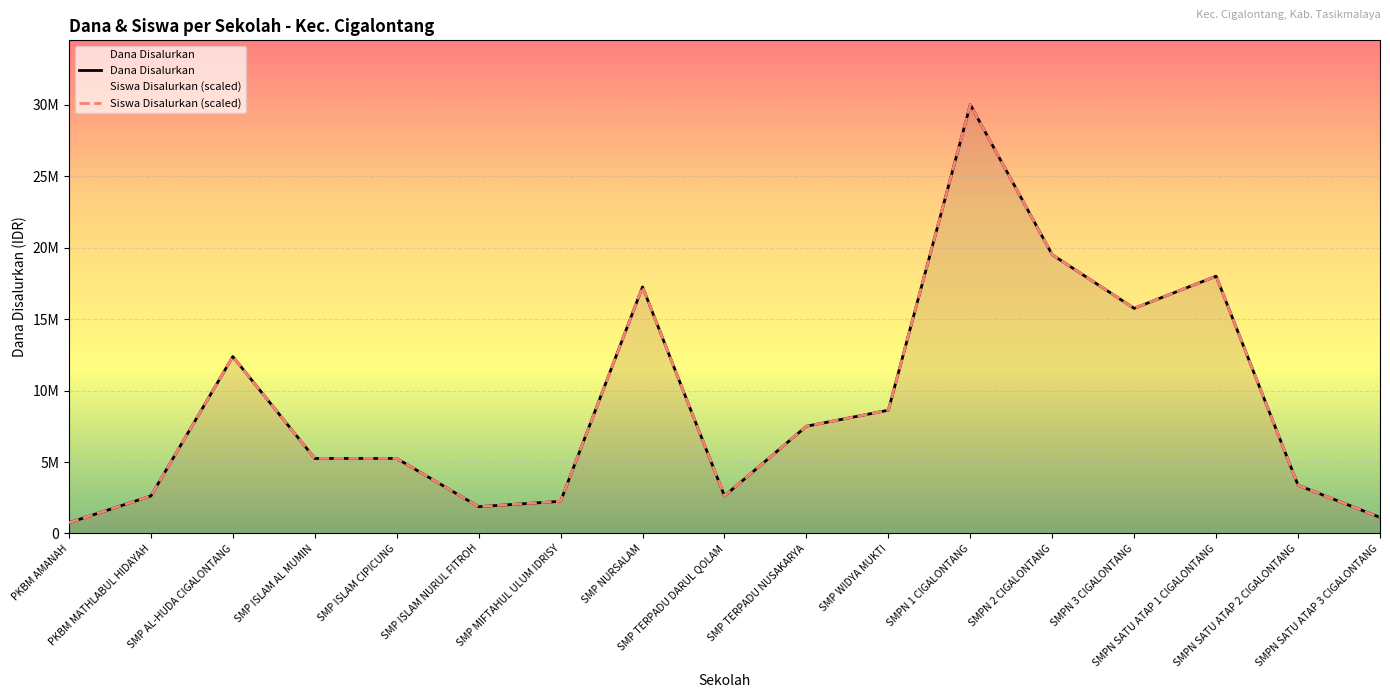

Does the chart display data point markers on the line(s)?

No